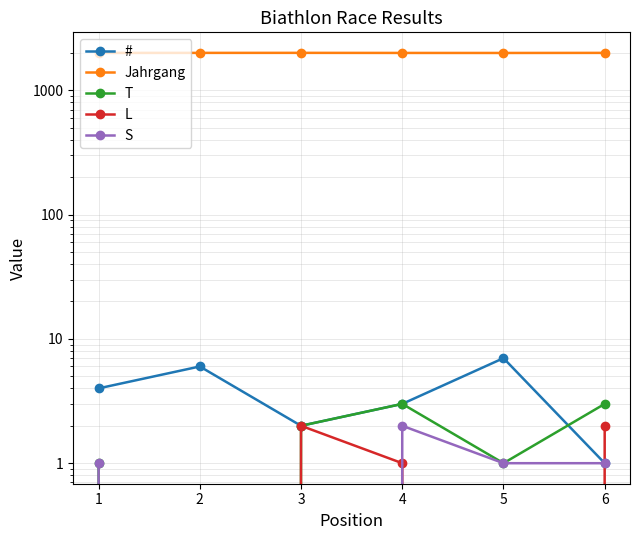

At how many categories does at least one series exceed 1169?

6